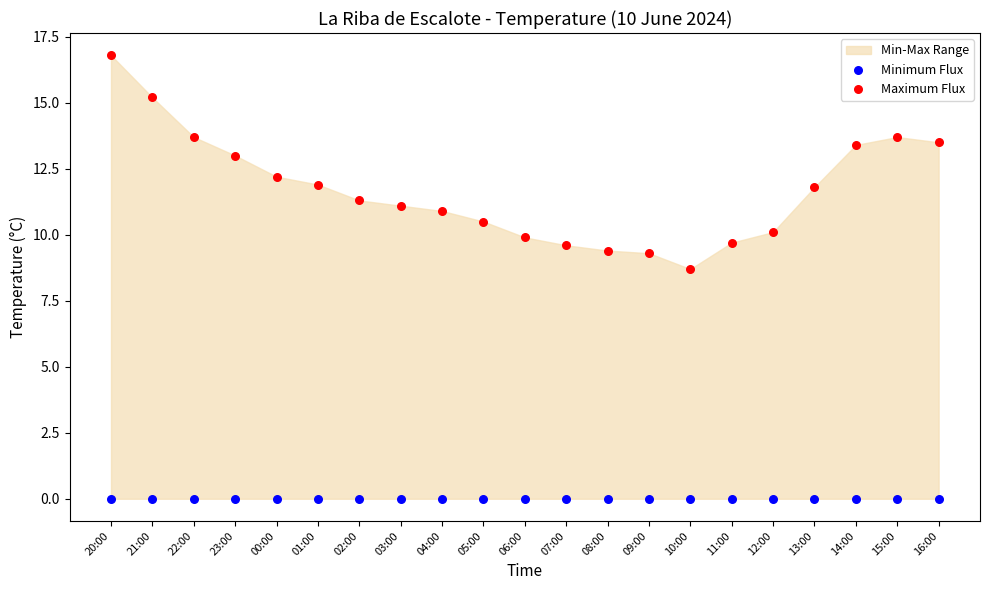

Which series contains the lowest Y value?

Minimum Flux